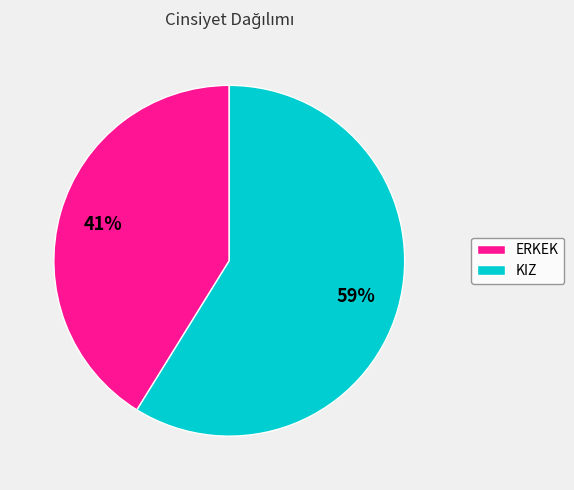

Which category has the smallest portion of the pie?

ERKEK